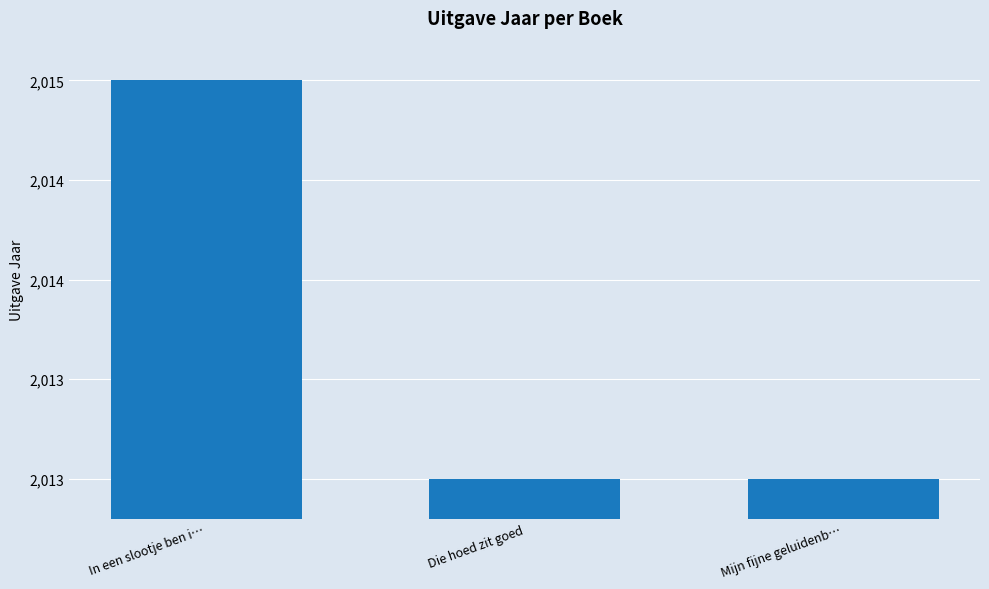

Between Mijn fijne geluidenb… and In een slootje ben i…, which is larger?

In een slootje ben i…